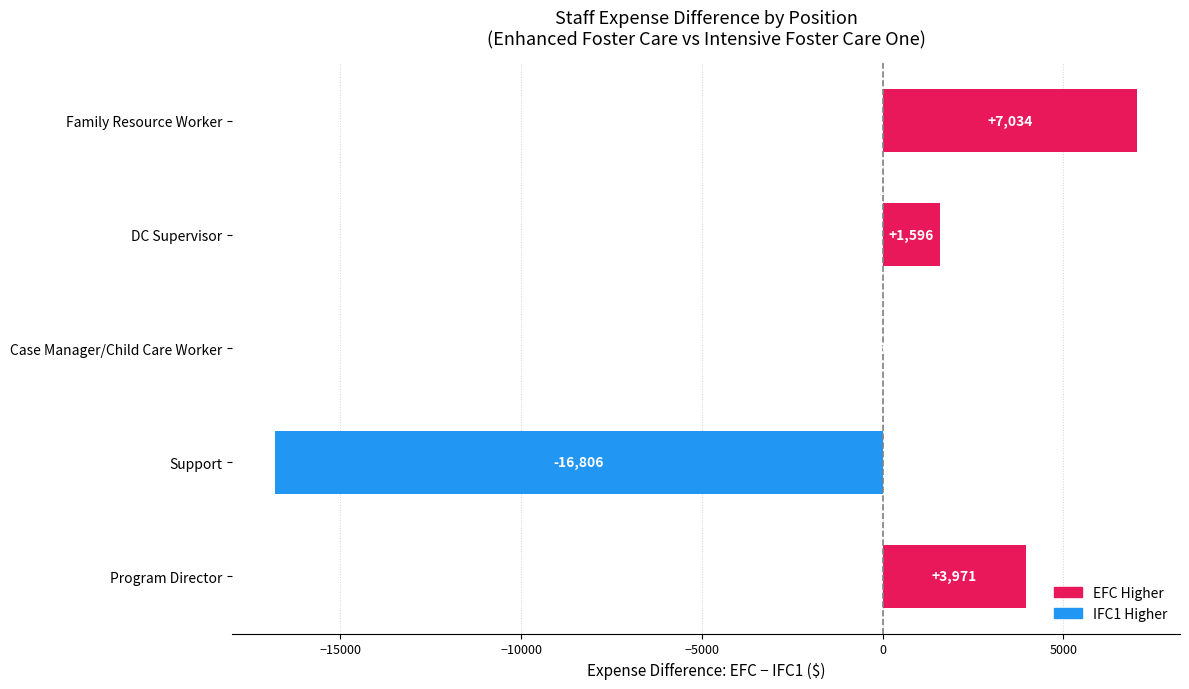

How many series are shown in this chart?

1